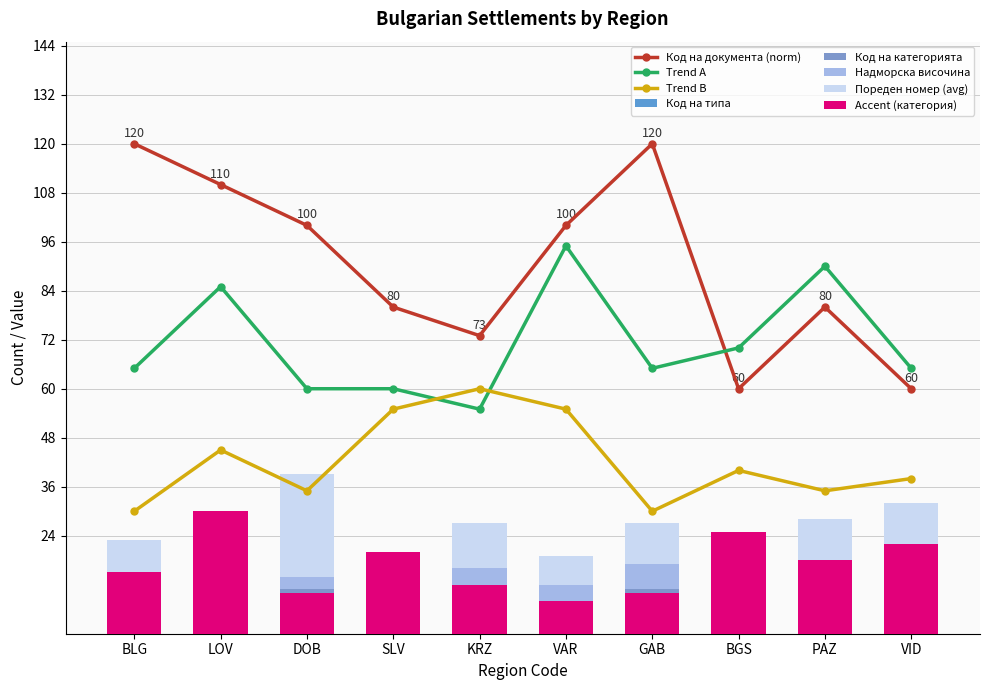

What is the difference between the second highest and minimum values in the Надморска височина series?

4